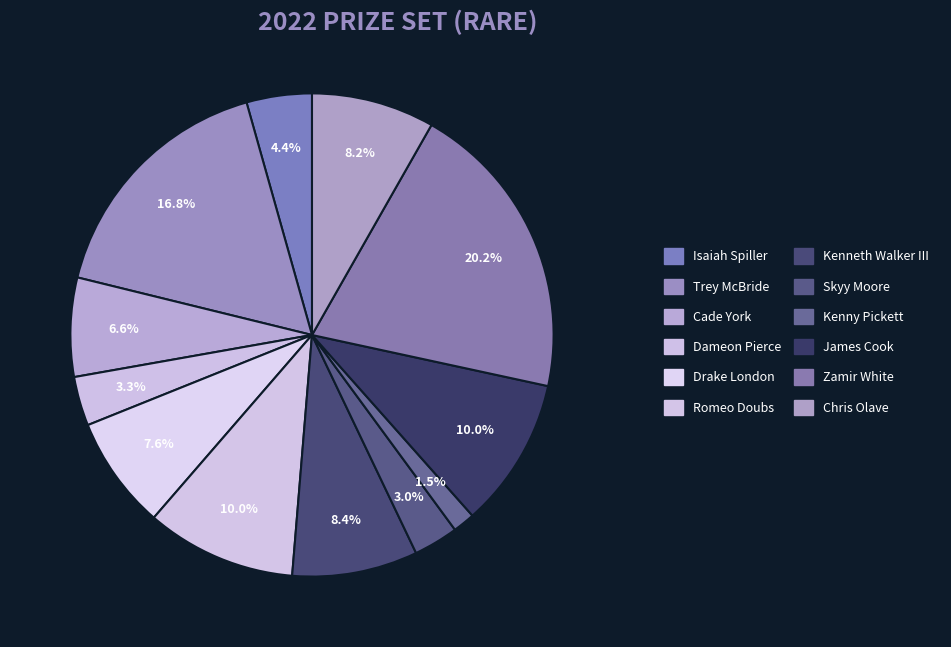

How many segments does this pie chart have?

12